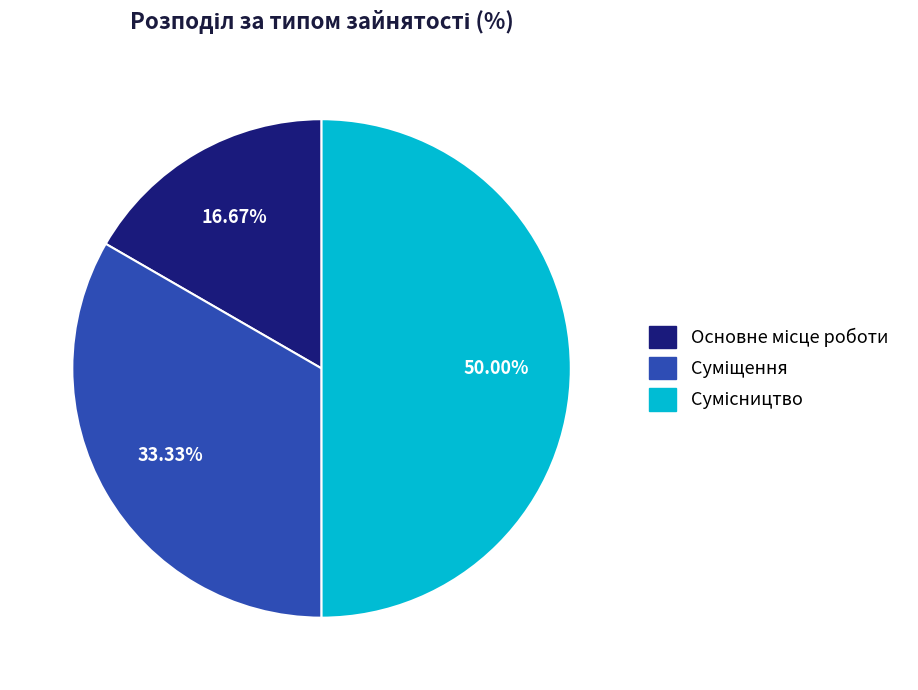

Count the number of slices in the pie.

3